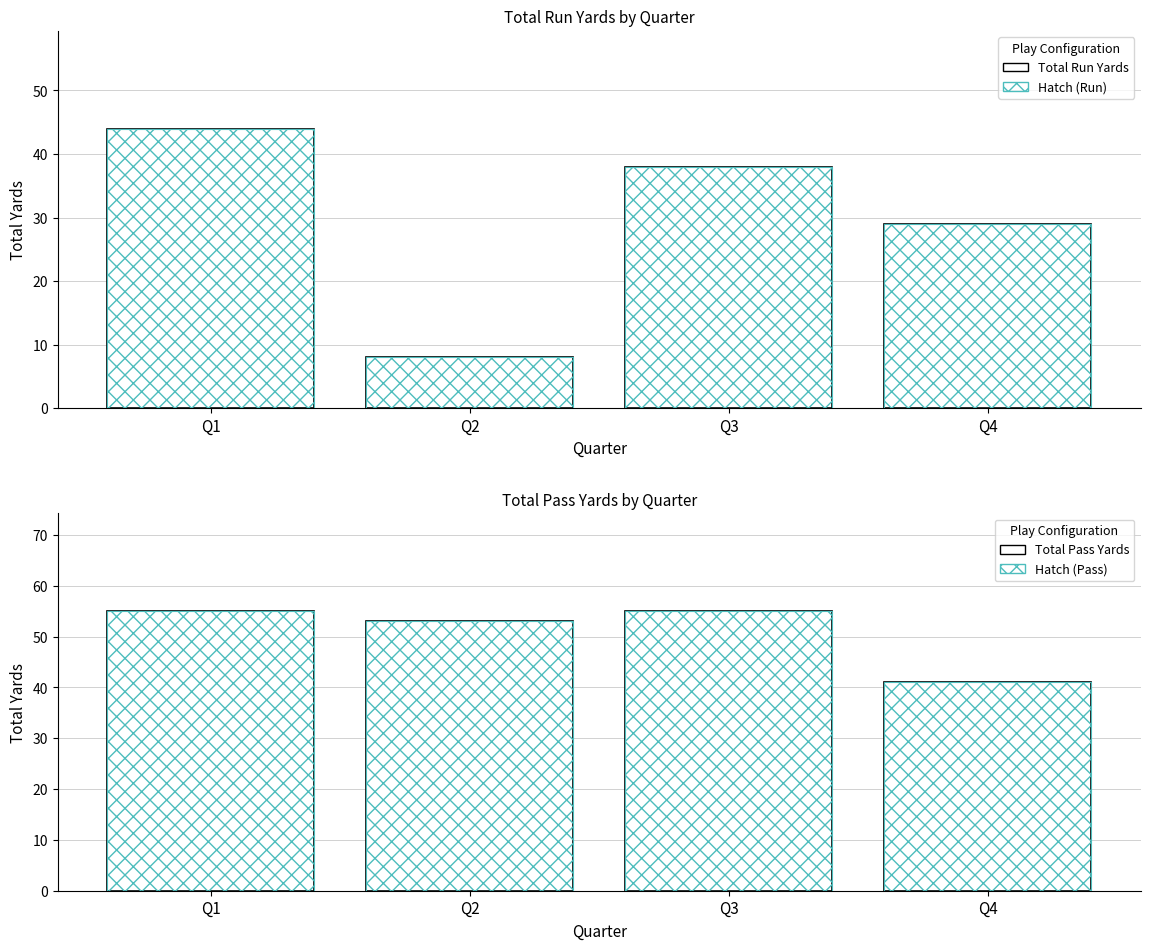

What is the difference between the highest and lowest values at Q4?

12